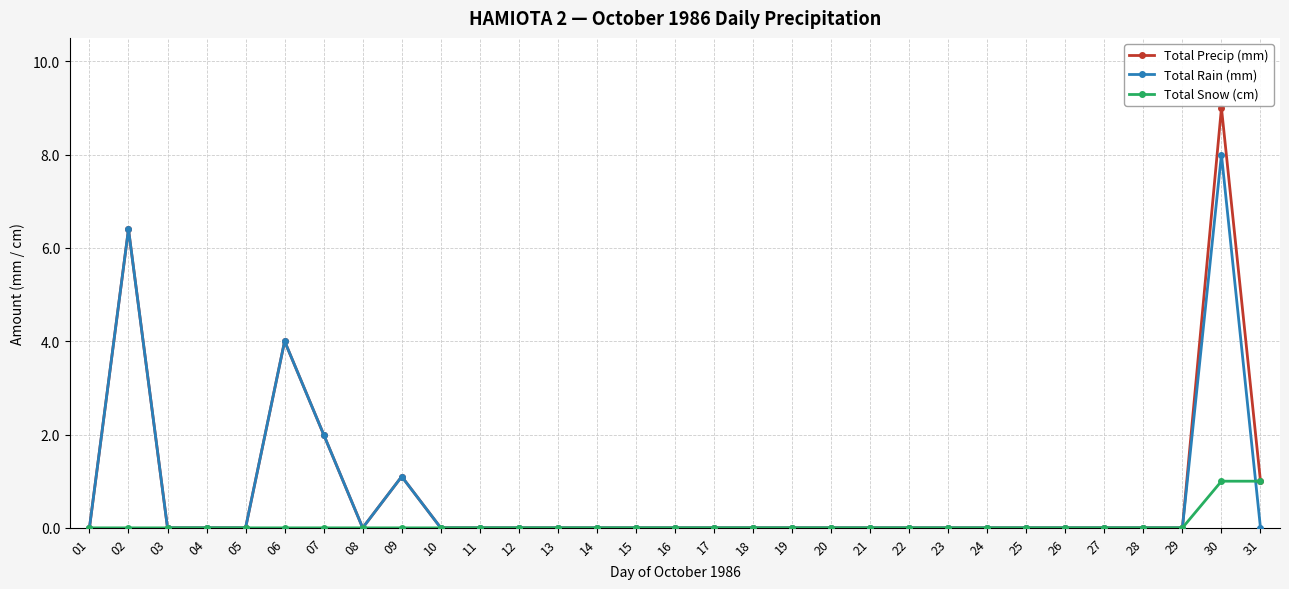

What is the sum of all Total Precip (mm) values?

23.5